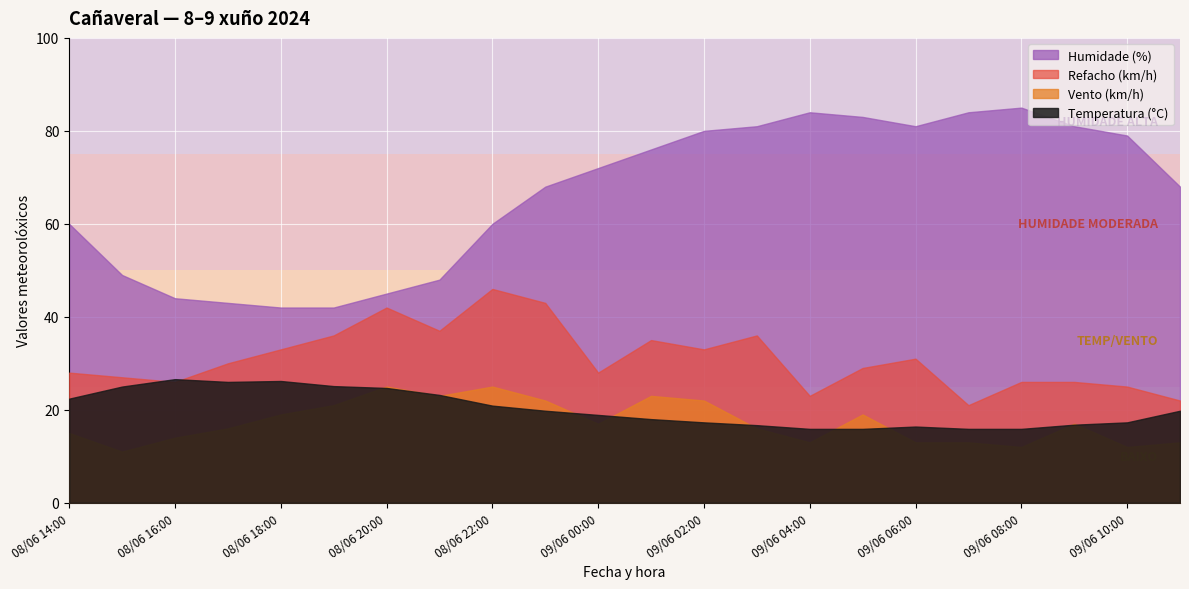

Which label corresponds to the largest value in the chart?

09/06 08:00